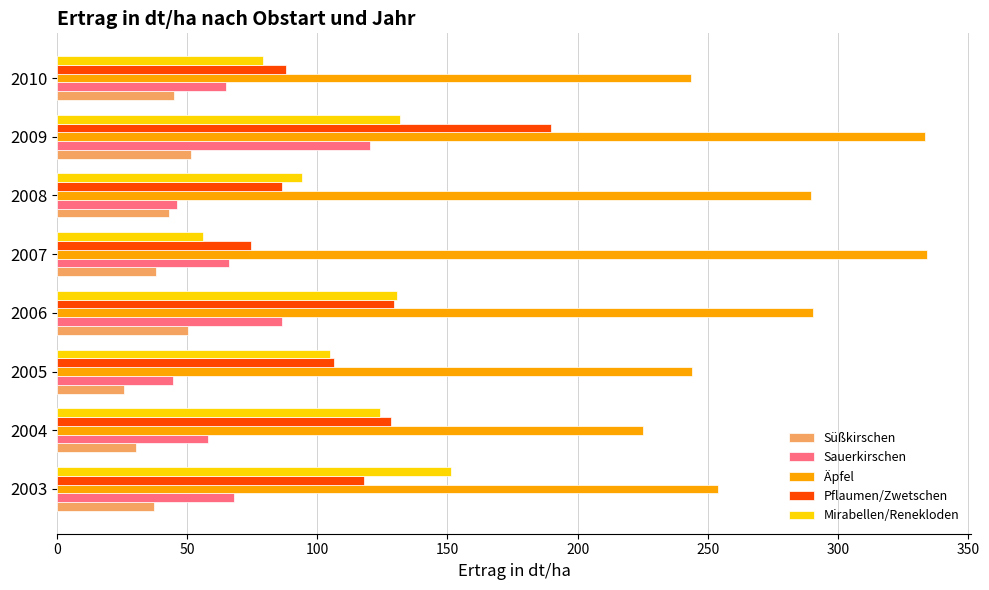

Is it true that Sauerkirschen equals 66.1 at 2007?

True